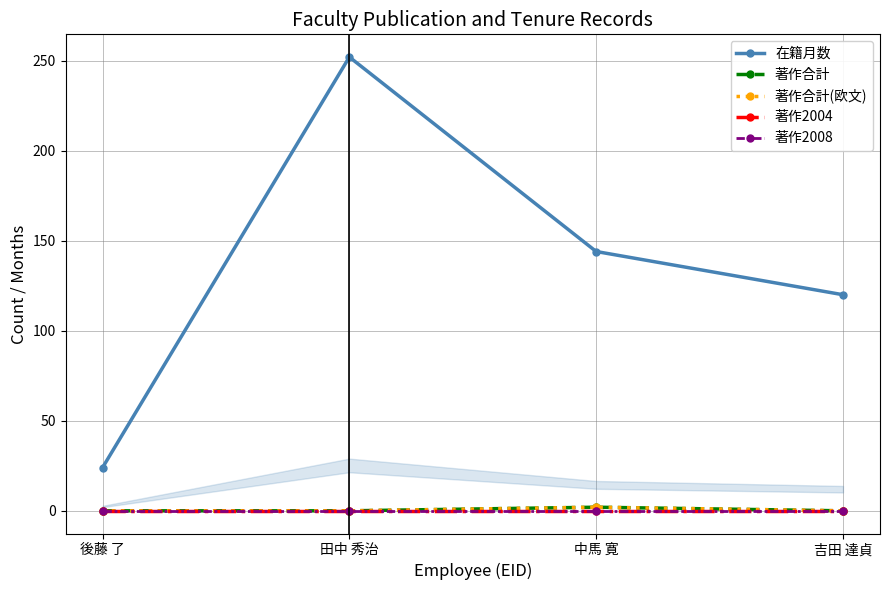

Between 田中 秀治 and 中馬 寛, which is larger?

田中 秀治